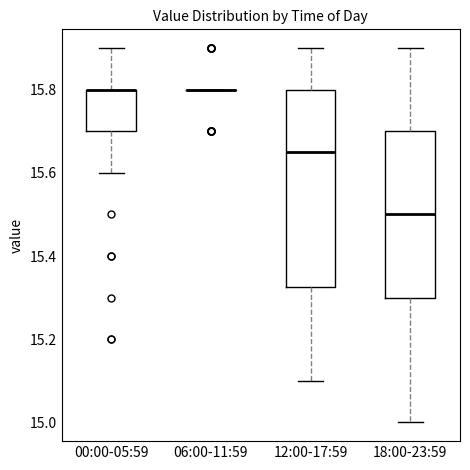

Reading left to right, transcribe this box plot: for each box, give where its median line is, the range the box spans, and where its two whiskers end, as read against the y-axis. The values are not printed on the chart, so give them approximately, as read against the axis.

00:00-05:59: median 15.80 (drawn on the box's upper edge), box 15.70 to 15.80, whiskers 15.60 to 15.90
06:00-11:59: box collapsed to a line at 15.80, whiskers 15.80 to 15.80
12:00-17:59: median 15.66, box 15.32 to 15.80, whiskers 15.10 to 15.90
18:00-23:59: median 15.50, box 15.30 to 15.70, whiskers 15.00 to 15.90